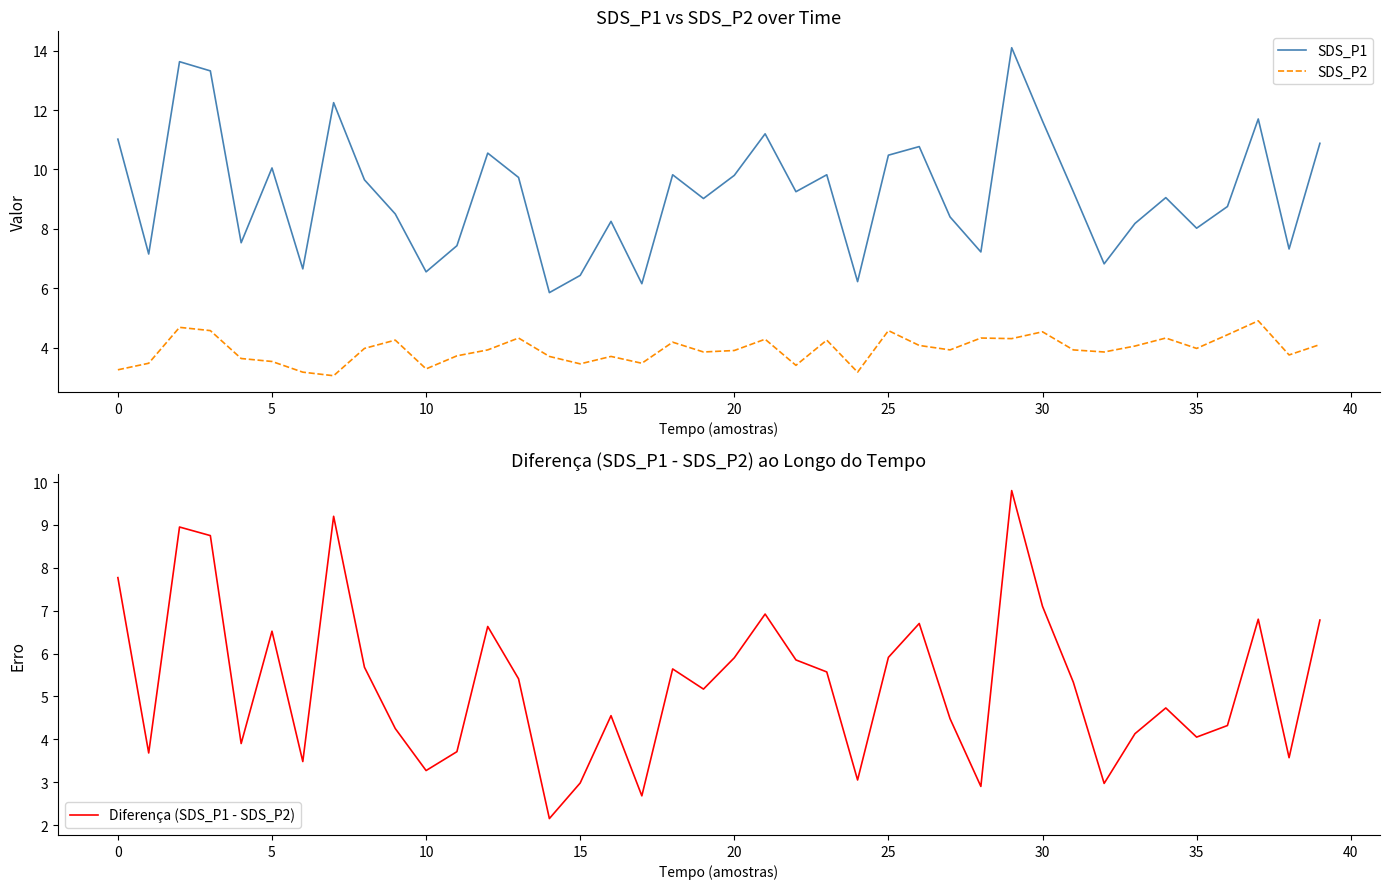

What is the highest value of the SDS_P2 series?

4.9